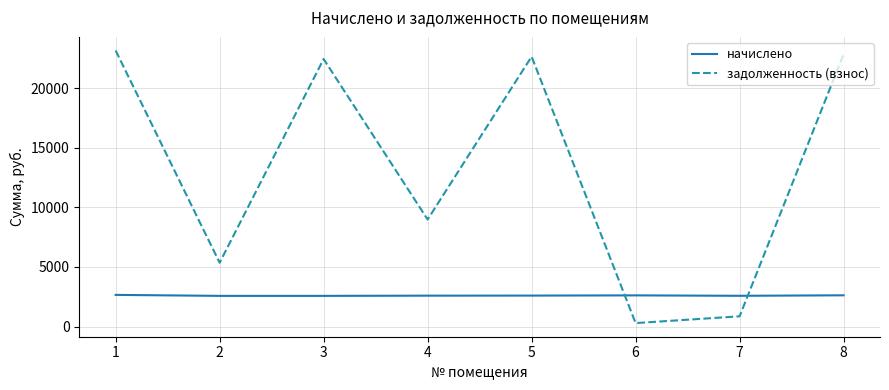

Does the chart have visible grid lines?

Yes